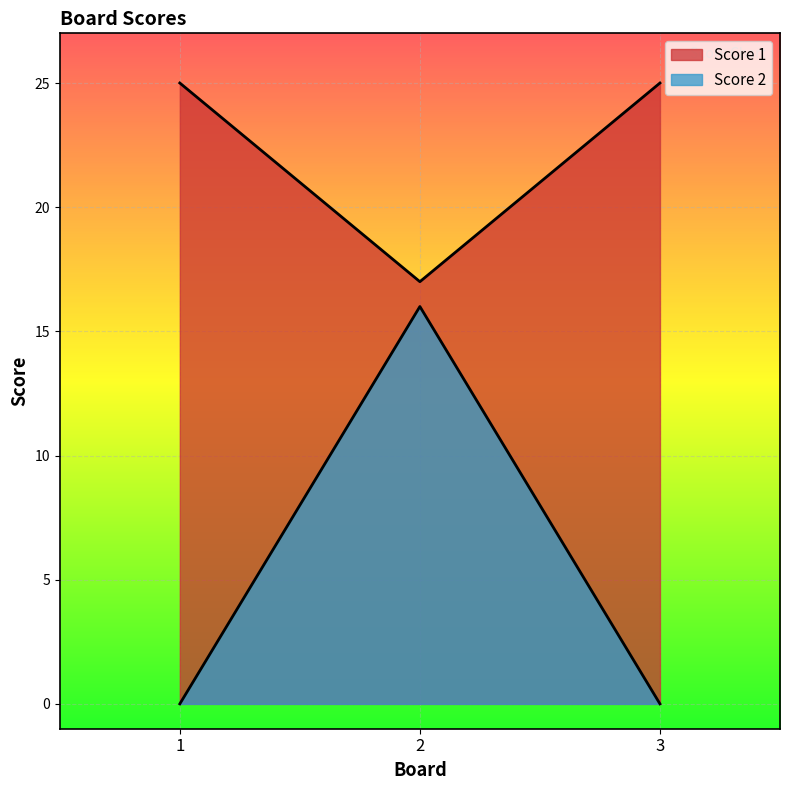

Which has a higher value, 2 or 3?

3